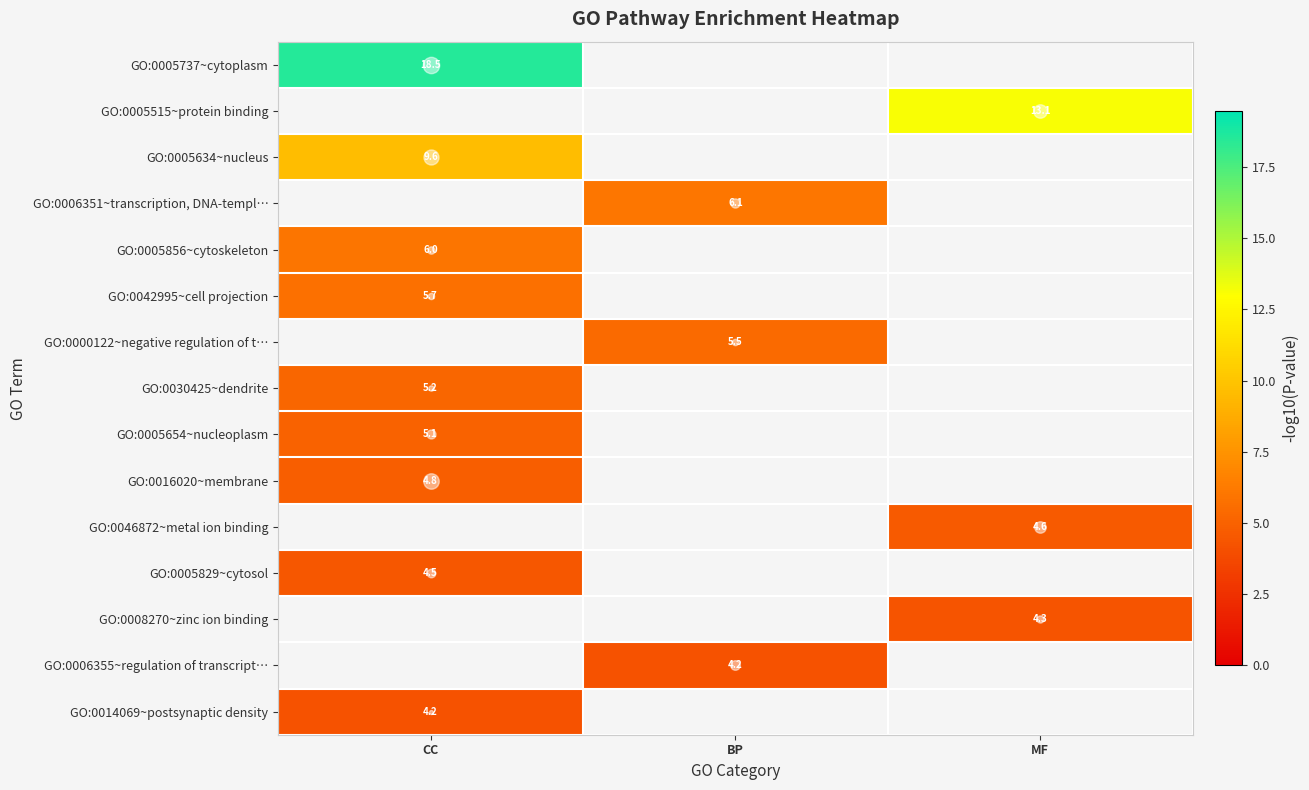

True or false: GO:0005515~protein binding has a value of -9.0 at BP.

False